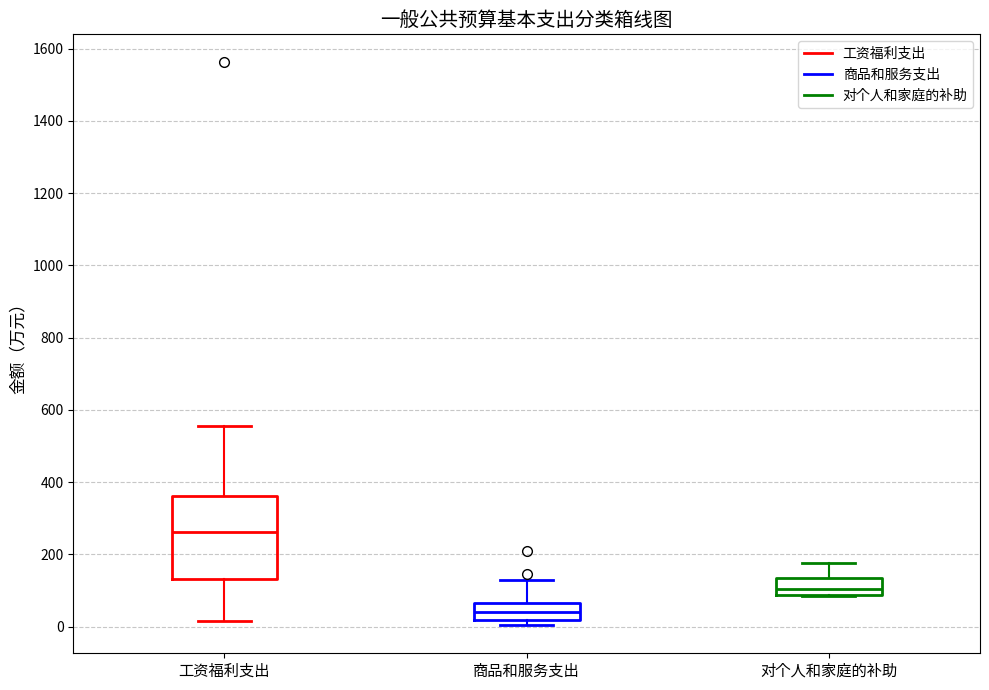

Comparing the boxes themselves (not the whiskers), which one is the tallest?

工资福利支出